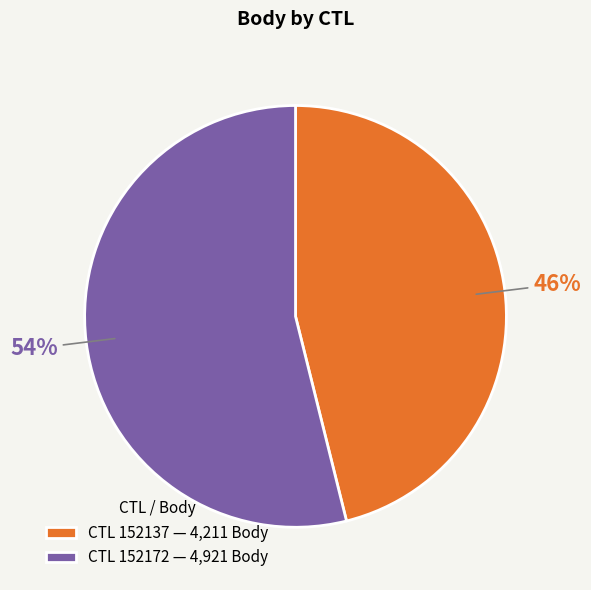

Is CTL 152137 — 4,211 Body the majority of the pie?

No